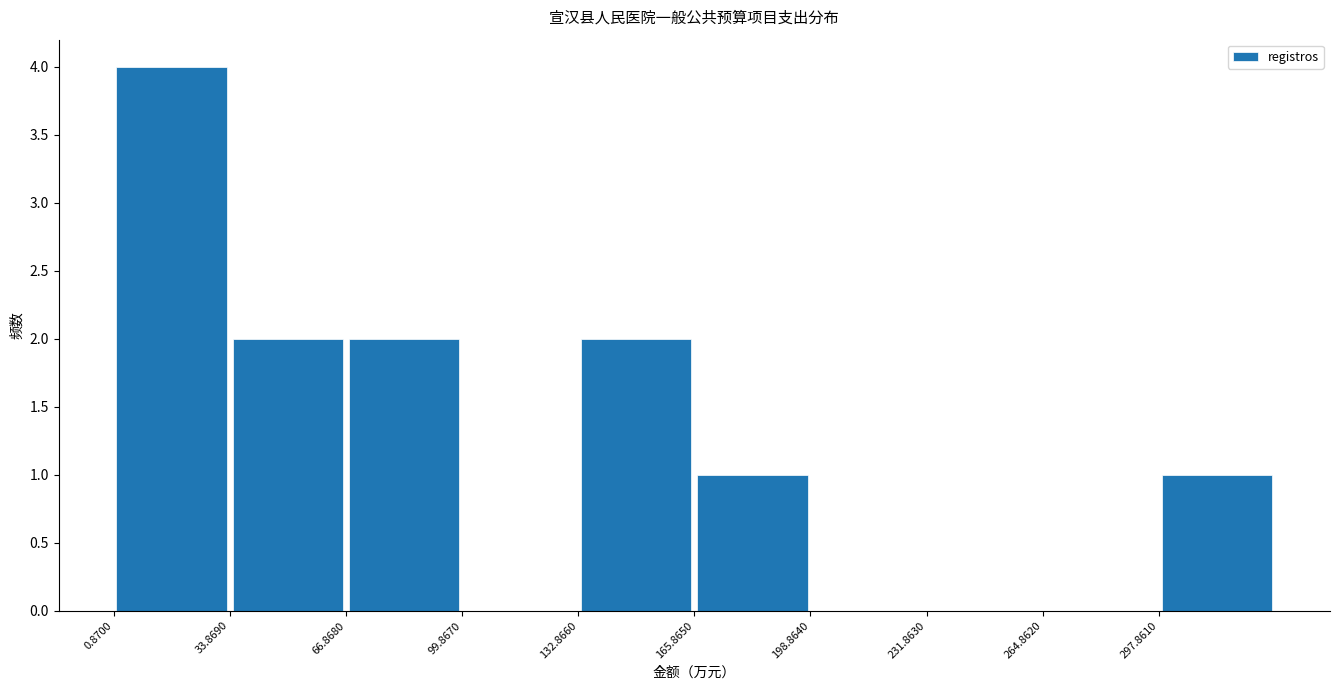

How tall is the bar that spans 35 to 65 on the x-axis? Neither the bar edges nor the heights are printed on the chart, so give them approximately, as read against the axes.

2